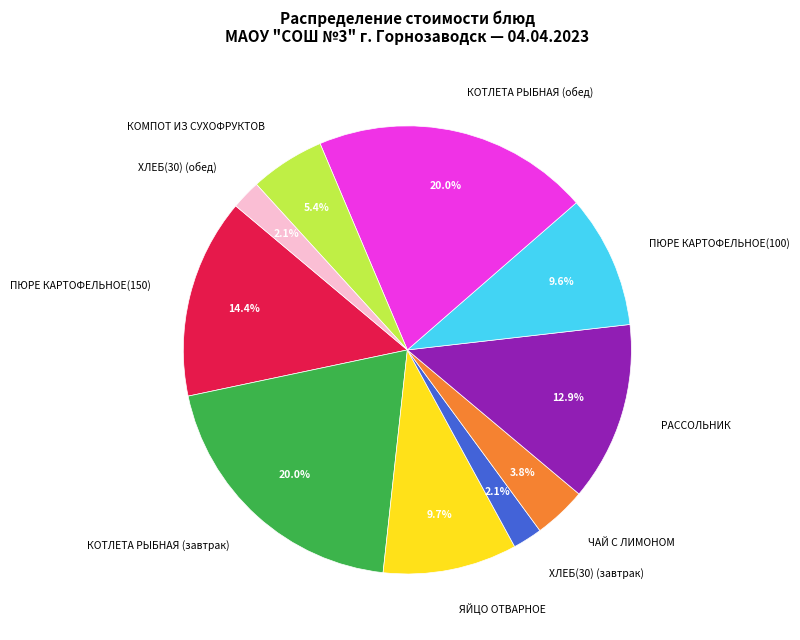

Does ЧАЙ С ЛИМОНОМ account for over 50% of the chart?

No